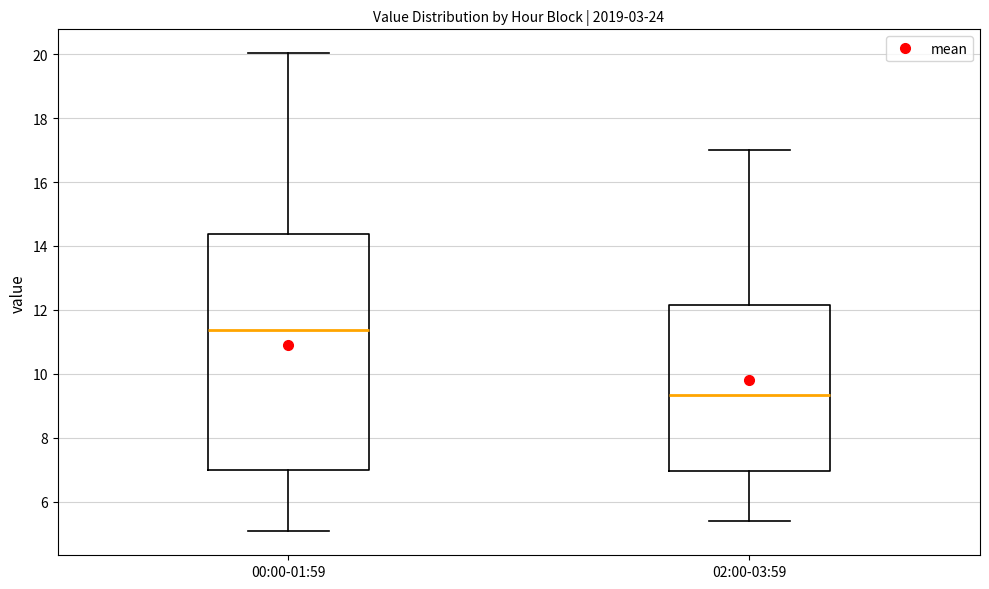

Which box is the tallest, from its lower edge to its upper edge?

00:00-01:59